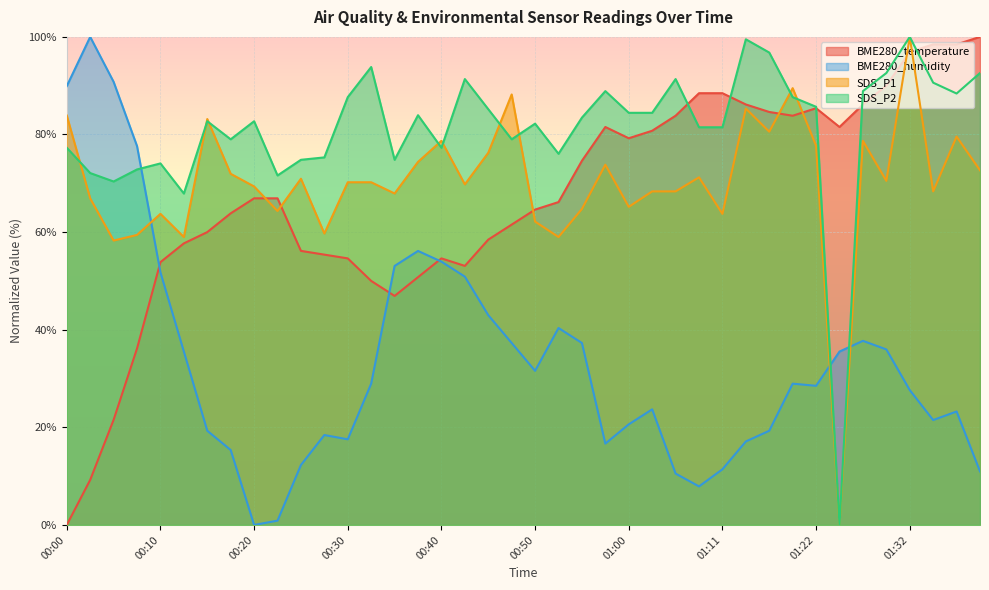

How many times do BME280_temperature and SDS_P1 cross each other?

7